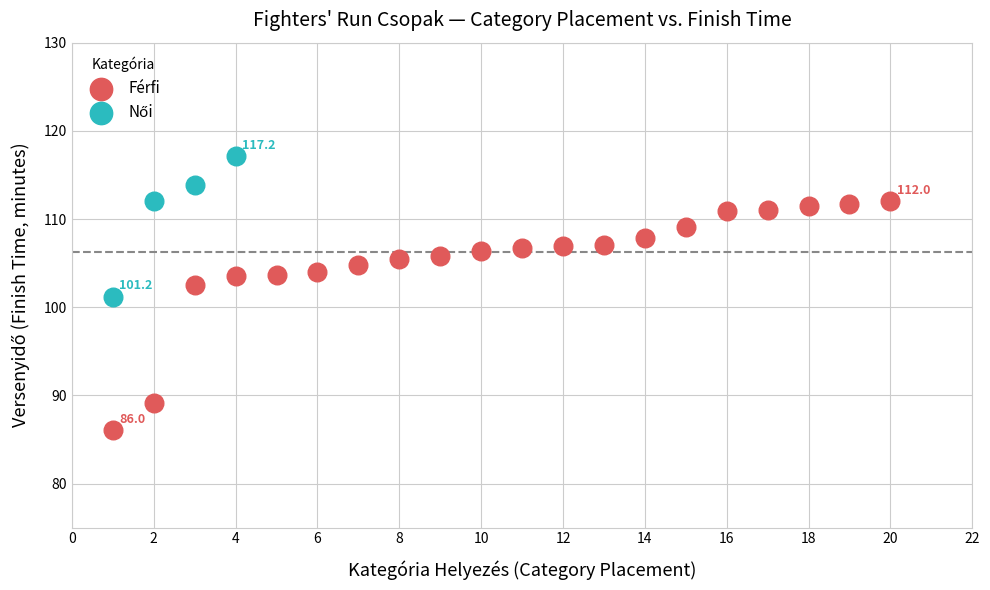

Which series has the largest Y range (max minus min)?

Férfi